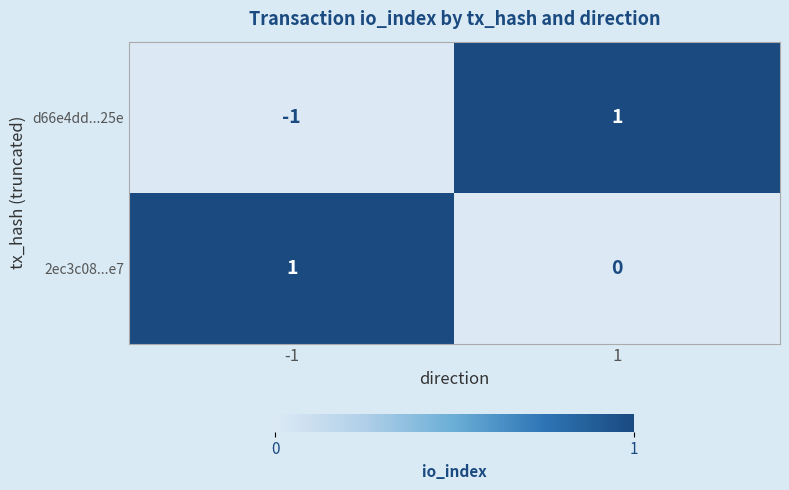

Between -1 and 1, which series saw the biggest shift?

d66e4dd...25e